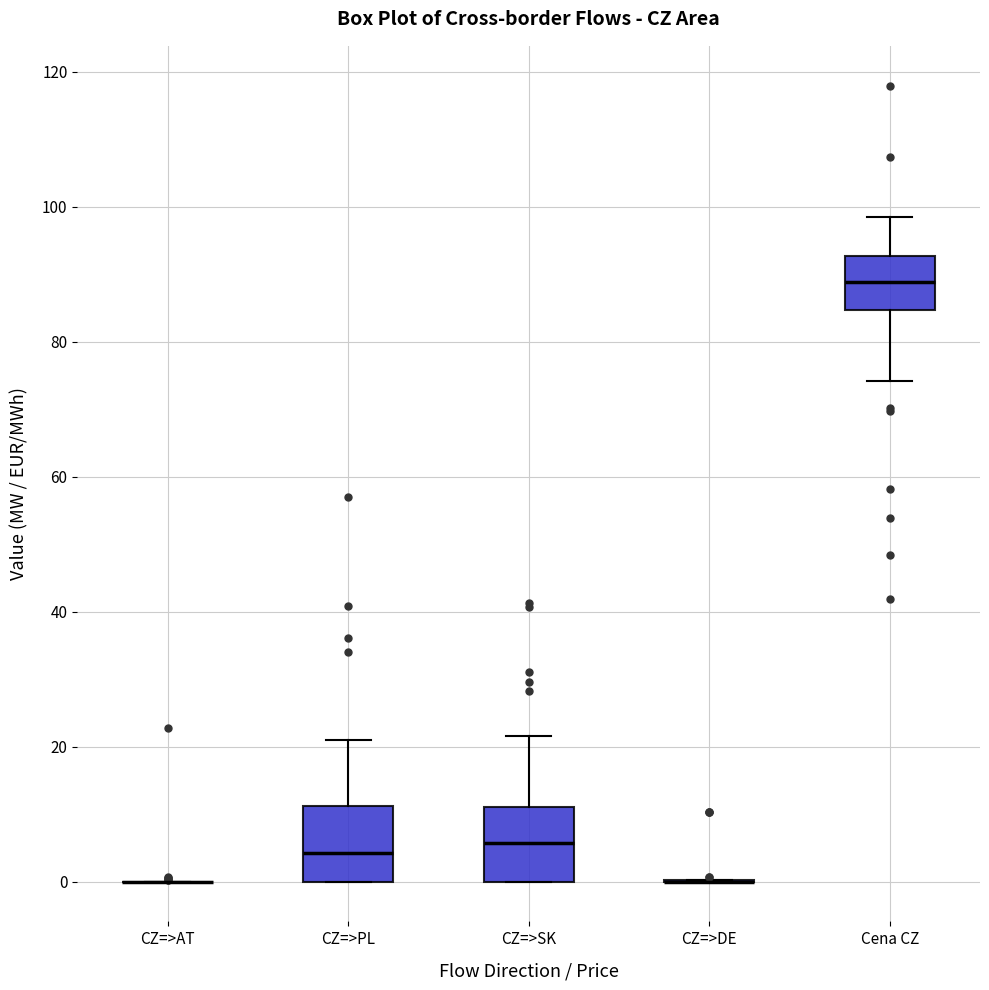

Reading left to right, read every box against the y-axis: the position of its median line, the range the box covers, and the ends of its whiskers. The values are not printed on the chart, so give them approximately, as read against the axis.

CZ=>AT: box collapsed to a line at 0, whiskers 0 to 0
CZ=>PL: median 4, box 0 to 12, whiskers 0 to 22
CZ=>SK: median 6, box 0 to 12, whiskers 0 to 22
CZ=>DE: box collapsed to a line at 0, whiskers 0 to 0
Cena CZ: median 88, box 84 to 92, whiskers 74 to 98